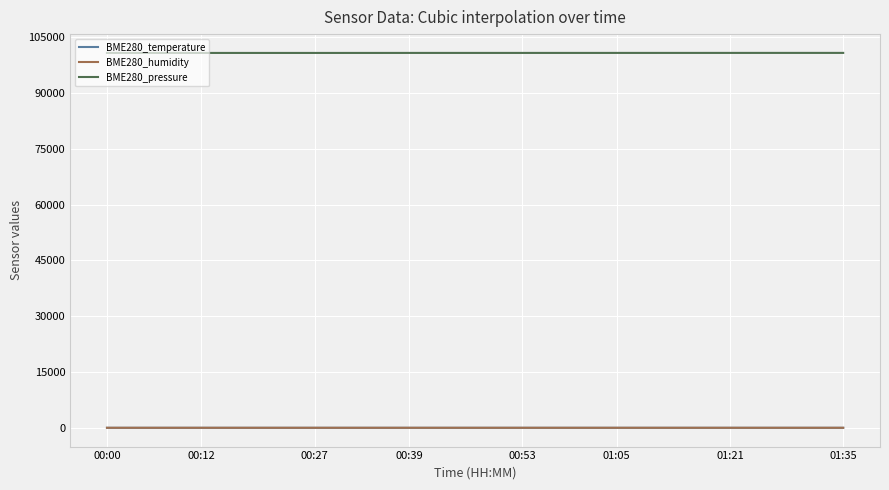

Which series has the largest range (max minus min)?

BME280_pressure